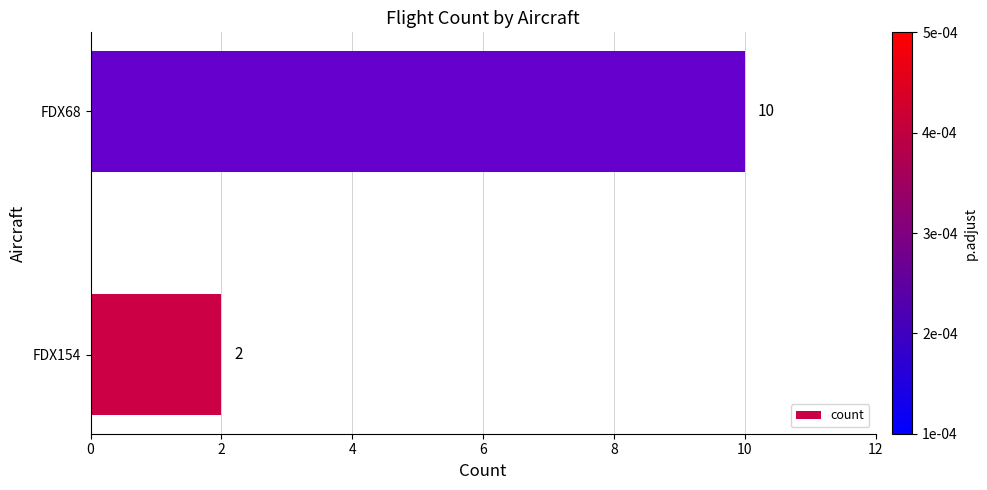

Rank the categories by value from highest to lowest.

FDX68, FDX154